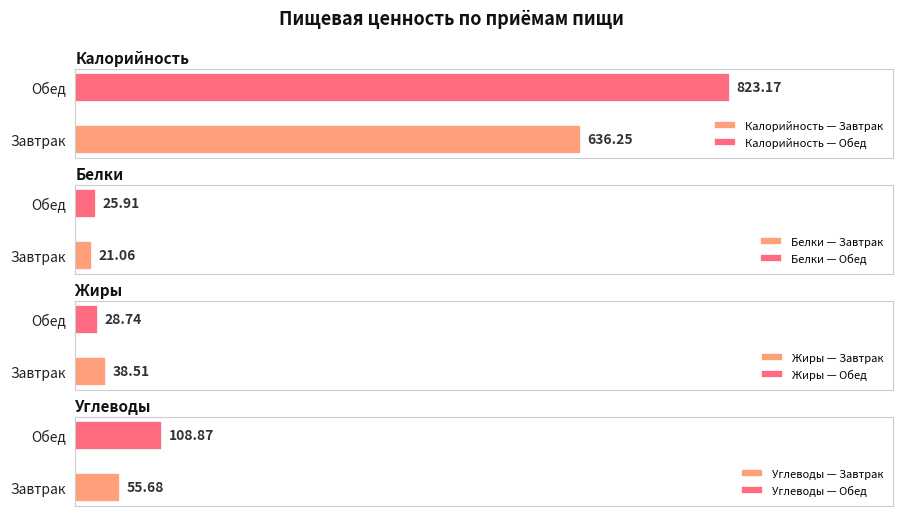

How many bars are there in total?

8